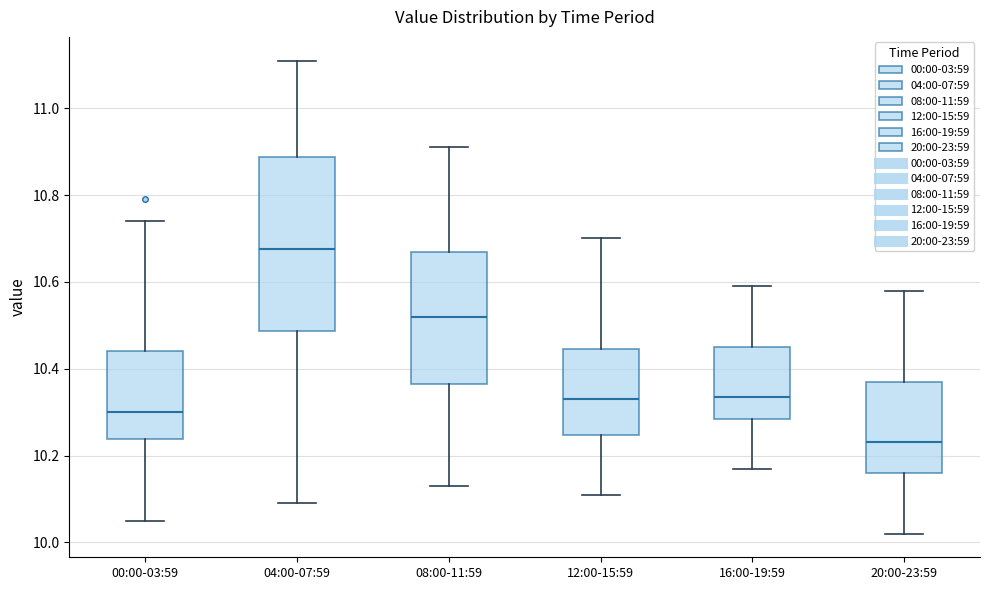

Reading left to right, read every box against the y-axis: the position of its median line, the range the box covers, and the ends of its whiskers. The values are not printed on the chart, so give them approximately, as read against the axis.

00:00-03:59: median 10.30, box 10.24 to 10.44, whiskers 10.06 to 10.74
04:00-07:59: median 10.68, box 10.48 to 10.88, whiskers 10.10 to 11.12
08:00-11:59: median 10.52, box 10.36 to 10.68, whiskers 10.14 to 10.92
12:00-15:59: median 10.34, box 10.24 to 10.44, whiskers 10.12 to 10.70
16:00-19:59: median 10.34, box 10.28 to 10.46, whiskers 10.18 to 10.60
20:00-23:59: median 10.24, box 10.16 to 10.38, whiskers 10.02 to 10.58